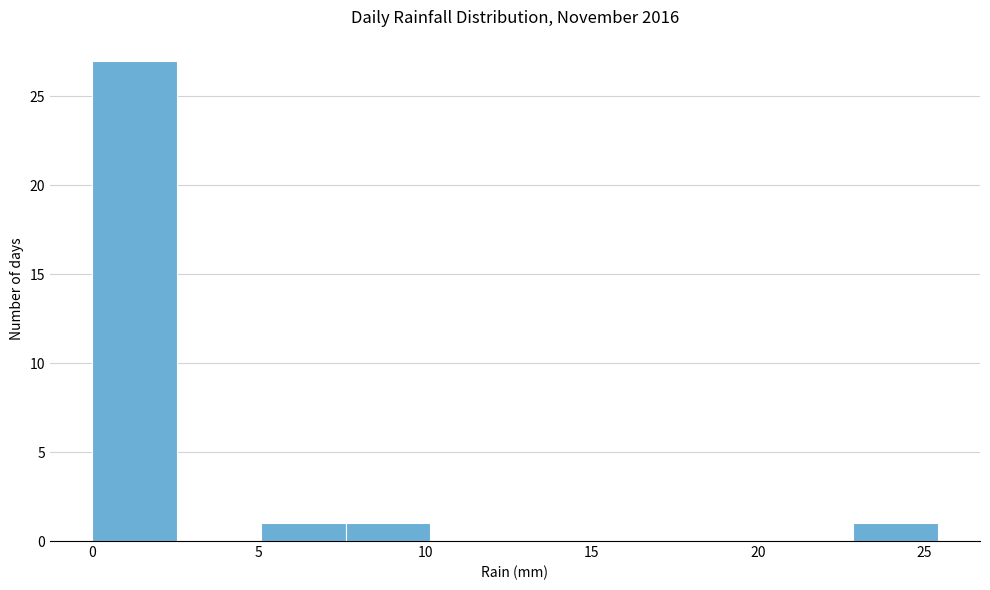

What is the height of the bar covering 5.0 to 7.5 on the x-axis? Neither the bar edges nor the heights are printed on the chart, so give them approximately, as read against the axes.

1